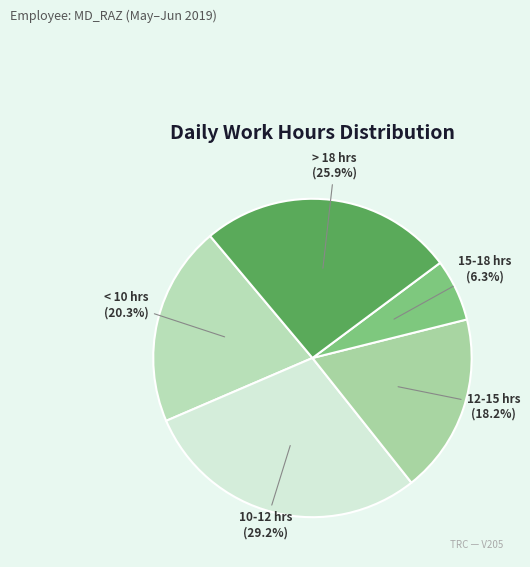

Count the number of slices in the pie.

5